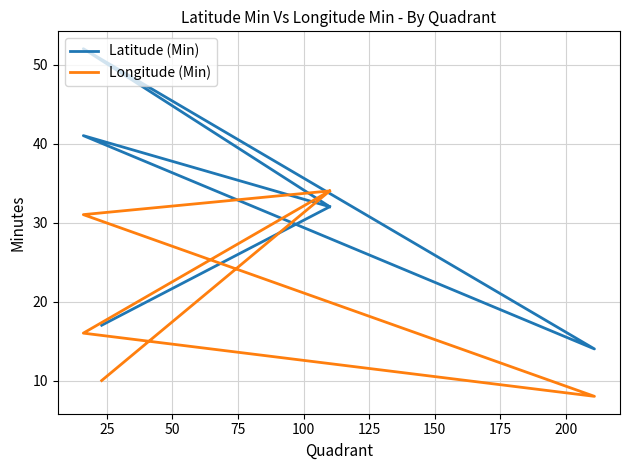

How many times do Longitude (Min) and Latitude (Min) cross each other?

3